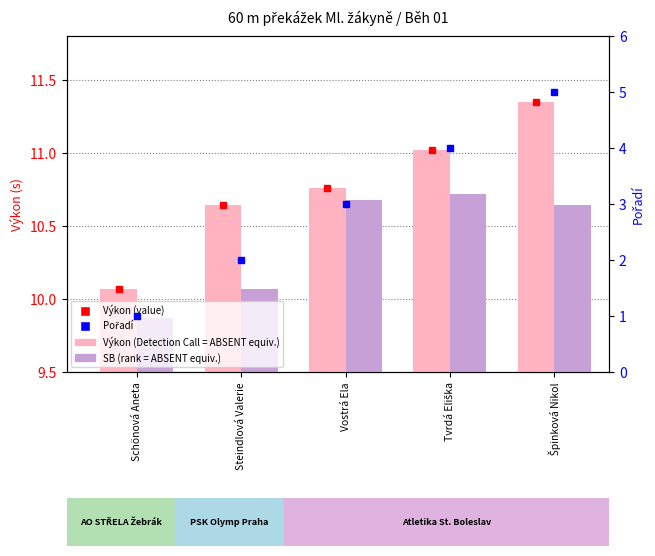

List the series in order of their peak value, highest first.

Výkon, SB, Pořadí